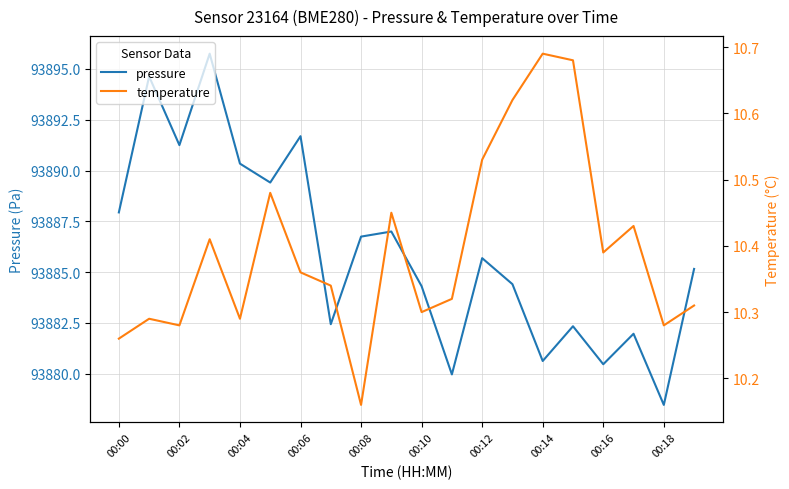

What is the average value of the temperature series?

10.4